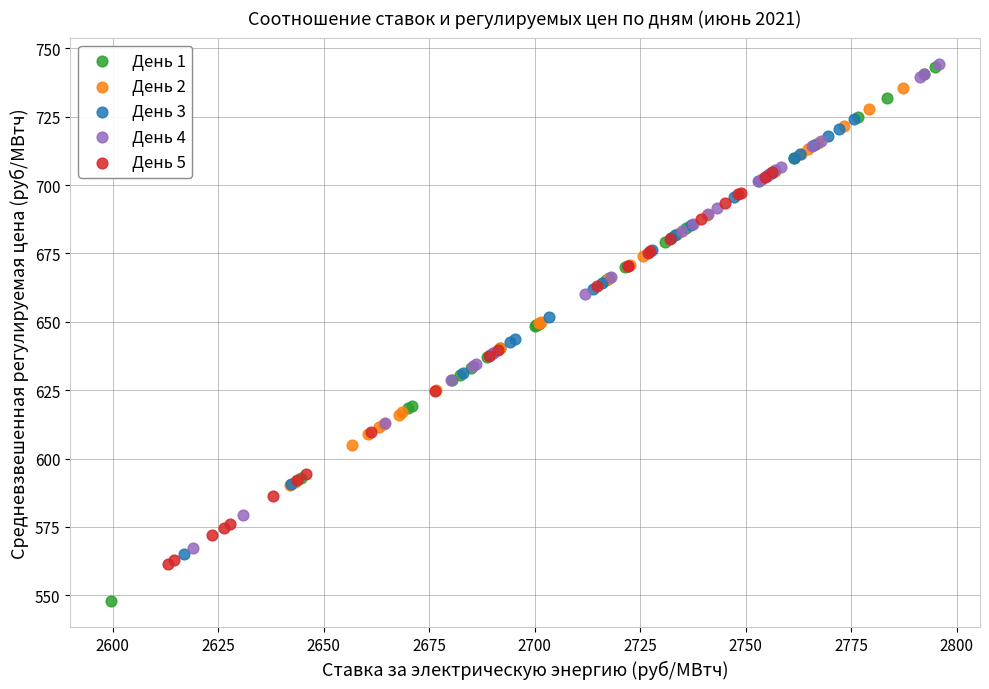

Which series contains the lowest Y value?

День 1